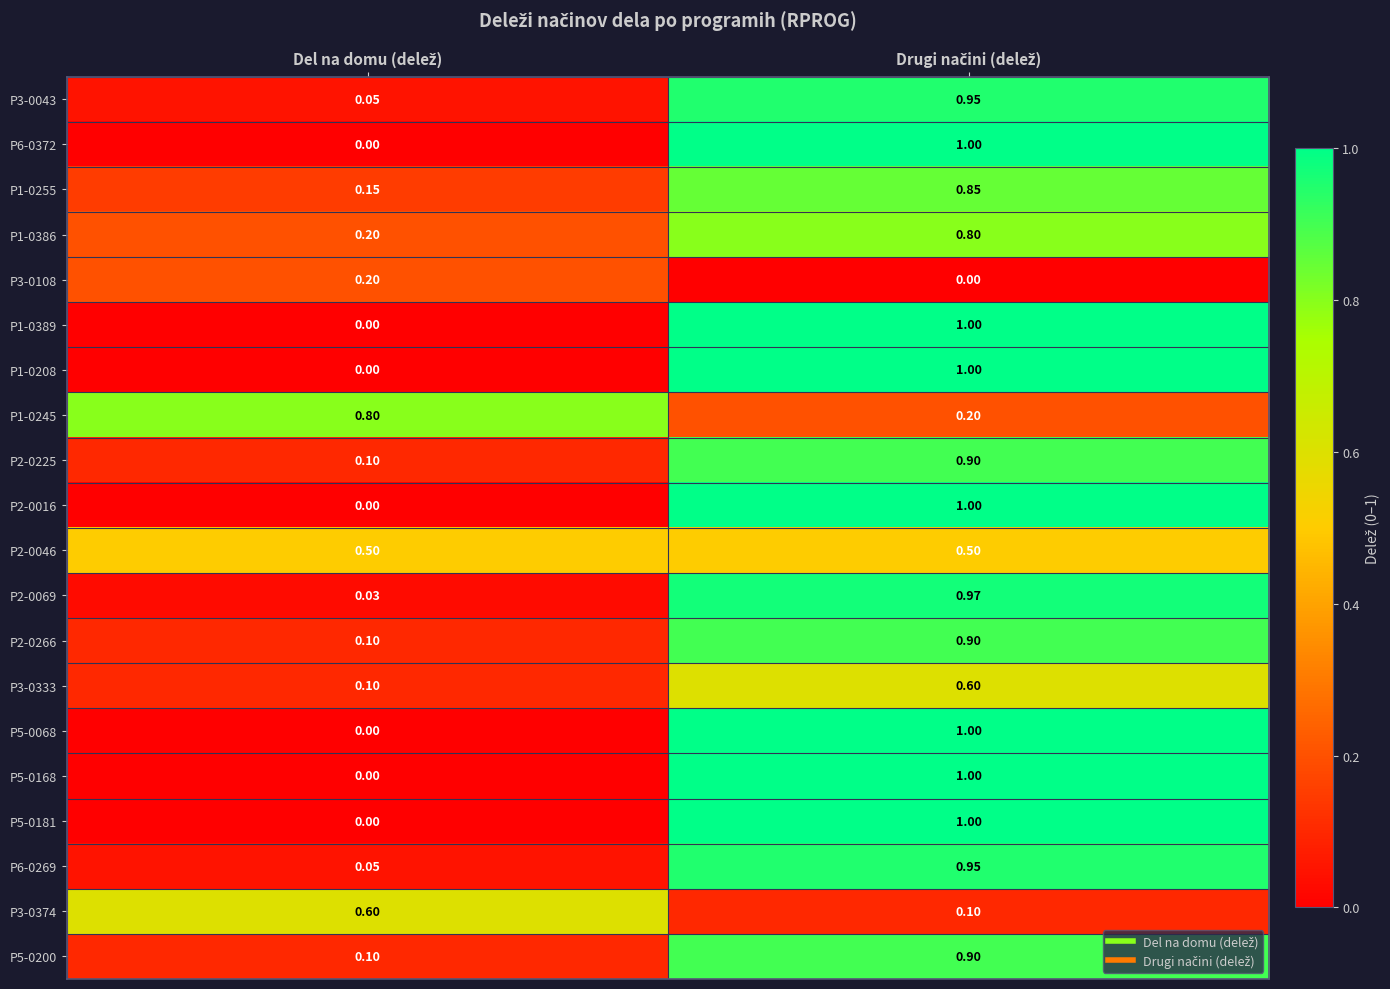

What is the spread (max minus min) of values at Del na domu (delež)?

0.8